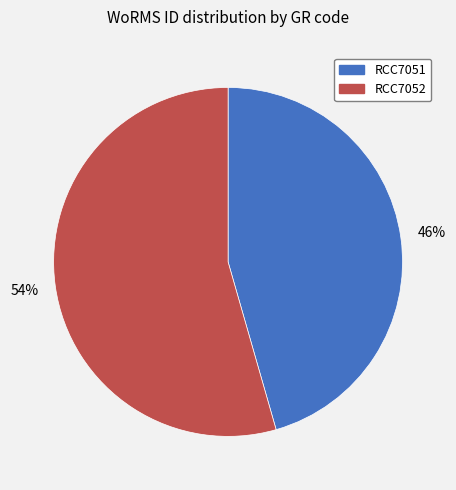

What is the largest slice in the pie chart?

RCC7052